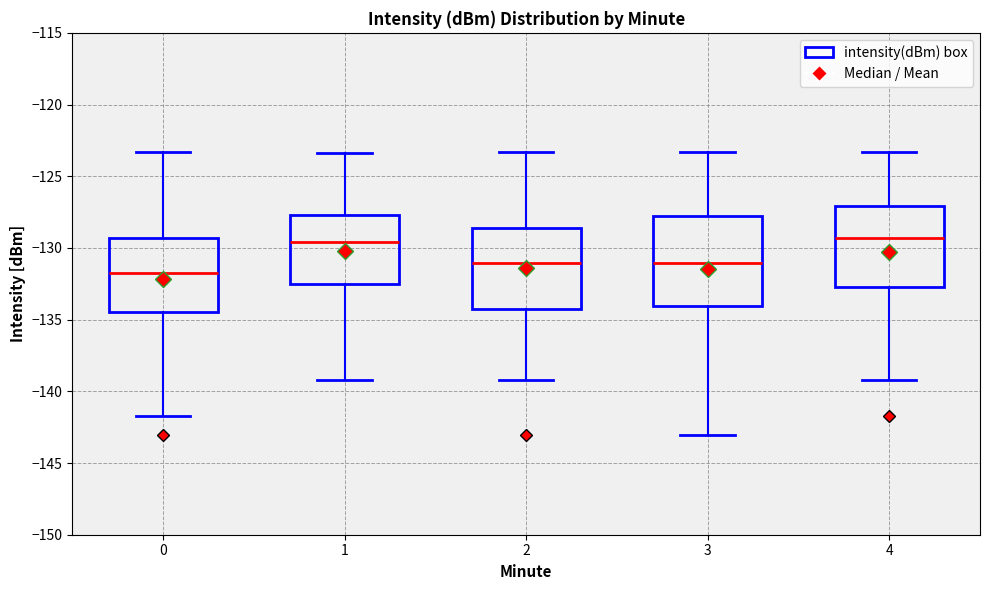

Which box's median line is the lowest?

0